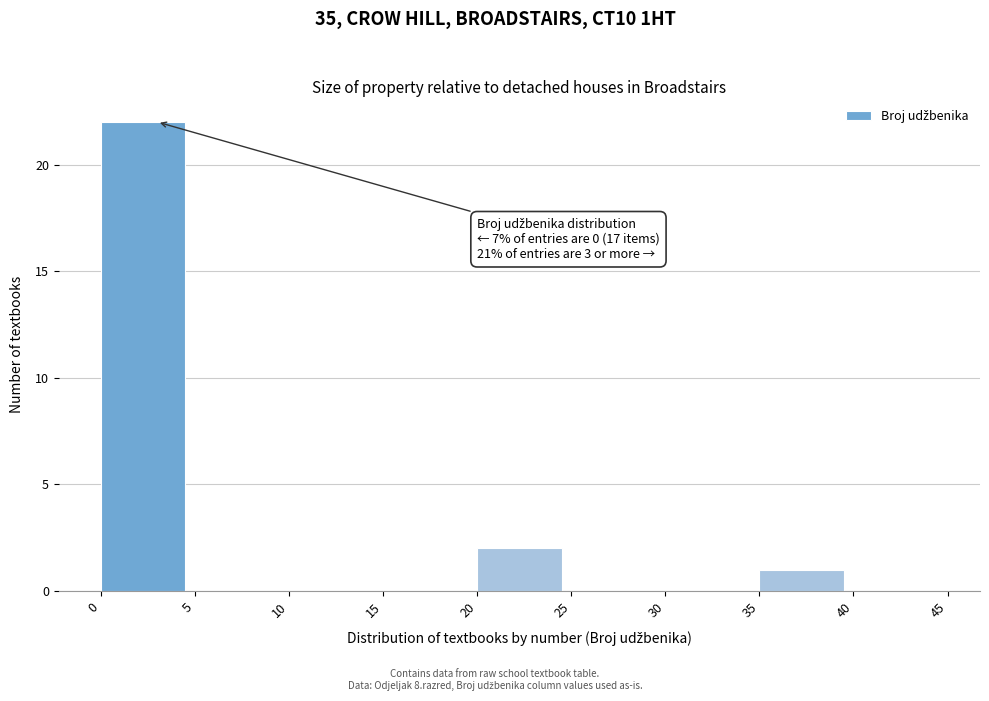

Over which range of the x-axis is the bar tallest?

0 to 5